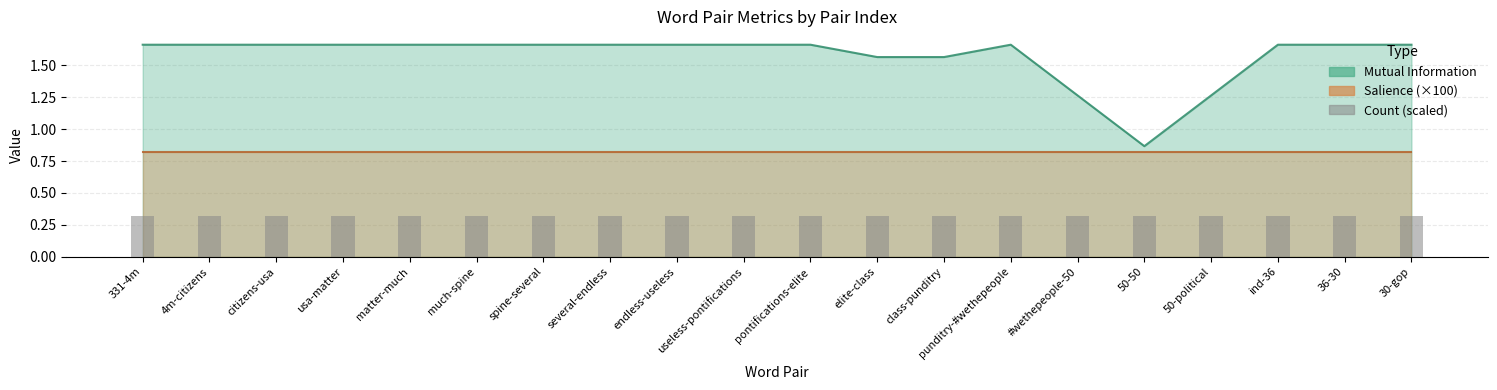

How many data points are less than 1?

1